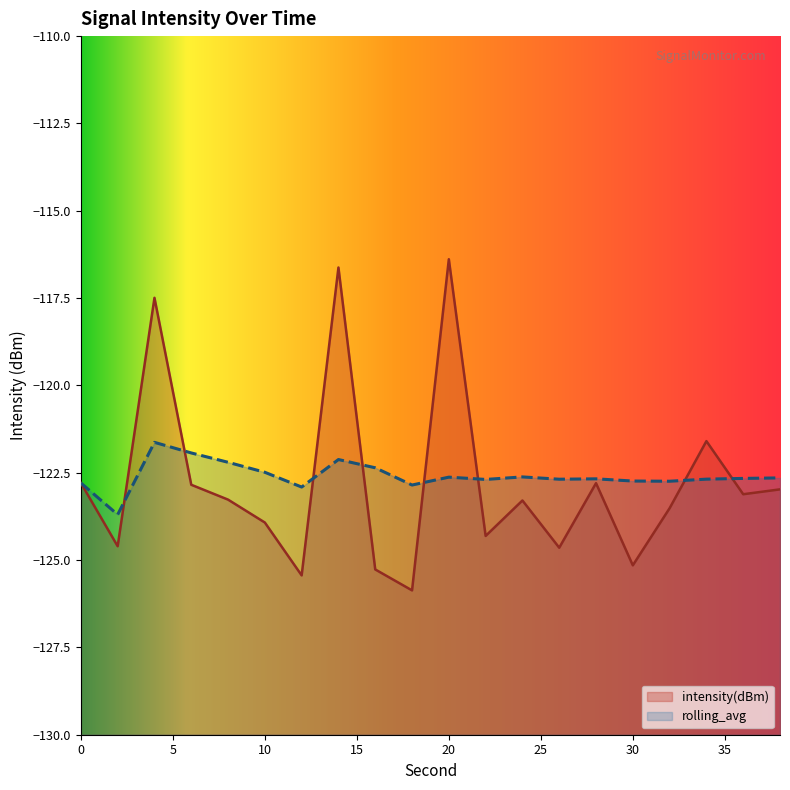

How many times do intensity(dBm) and rolling_avg cross each other?

8